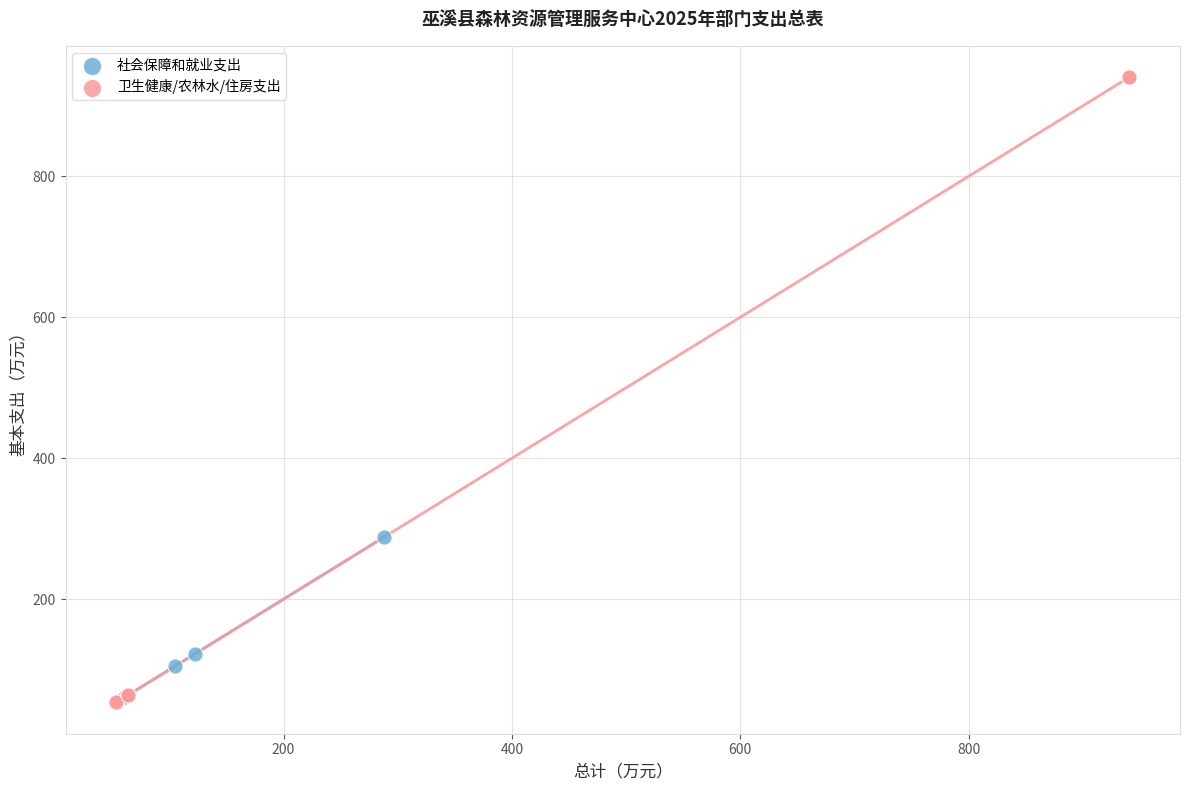

Which series has the largest Y range (max minus min)?

卫生健康/农林水/住房支出